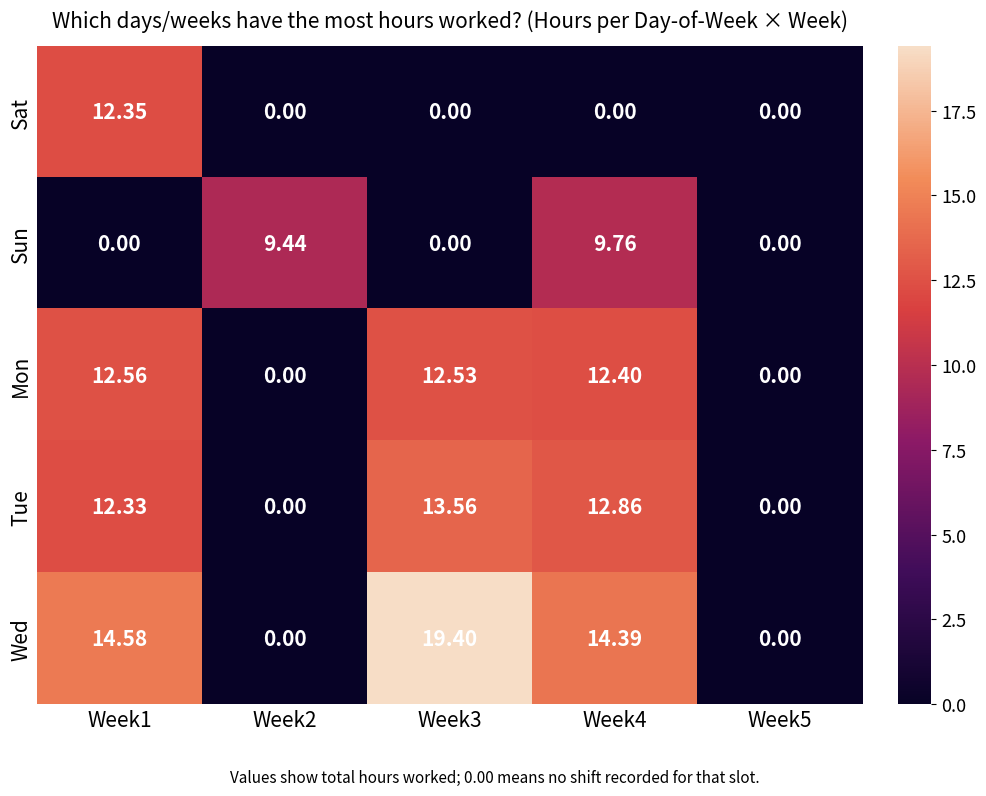

Rank the series at Week4 from lowest to highest value.

Sat, Sun, Mon, Tue, Wed